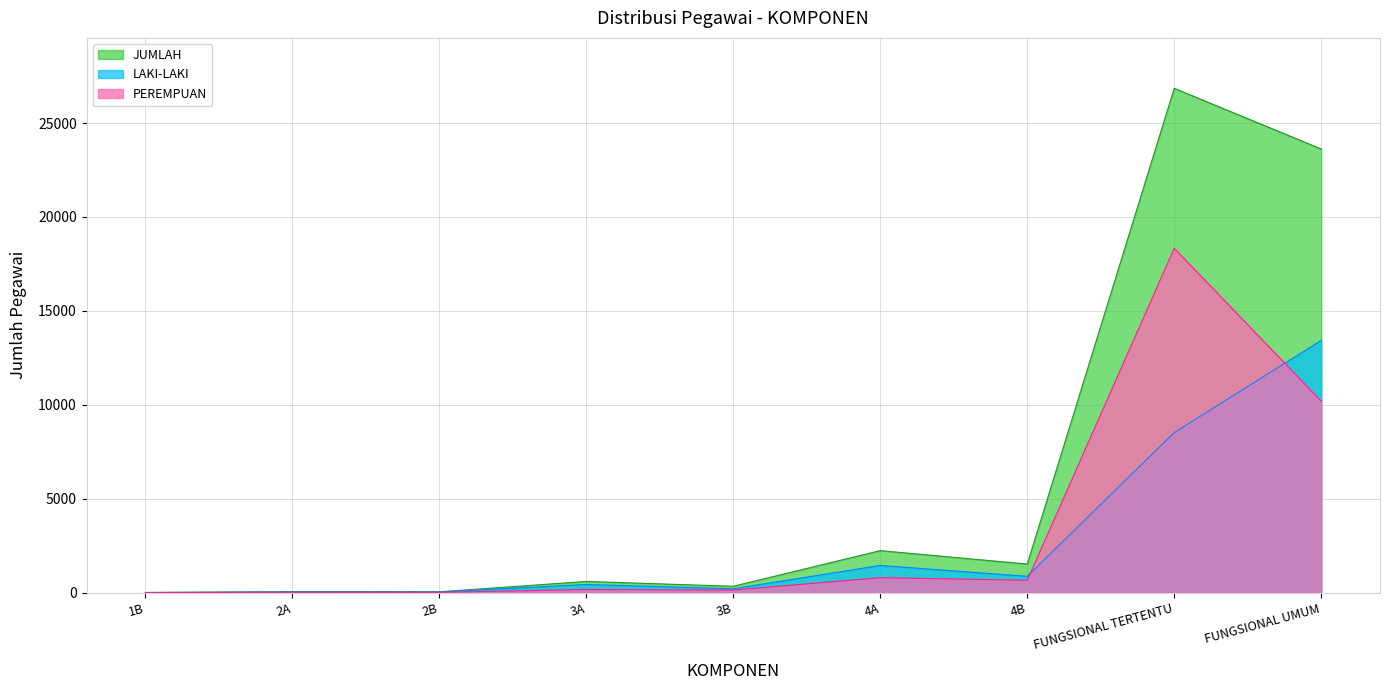

Reading left to right, list all the values displayed in this chart.

LAKI-LAKI: 1B=1	2A=32	2B=30	3A=429	3B=202	4A=1443	4B=863	FUNGSIONAL TERTENTU=8520	FUNGSIONAL UMUM=13424
PEREMPUAN: 1B=0	2A=12	2B=9	3A=162	3B=132	4A=789	4B=654	FUNGSIONAL TERTENTU=18327	FUNGSIONAL UMUM=10192
JUMLAH: 1B=1	2A=44	2B=39	3A=591	3B=334	4A=2232	4B=1517	FUNGSIONAL TERTENTU=26847	FUNGSIONAL UMUM=23616